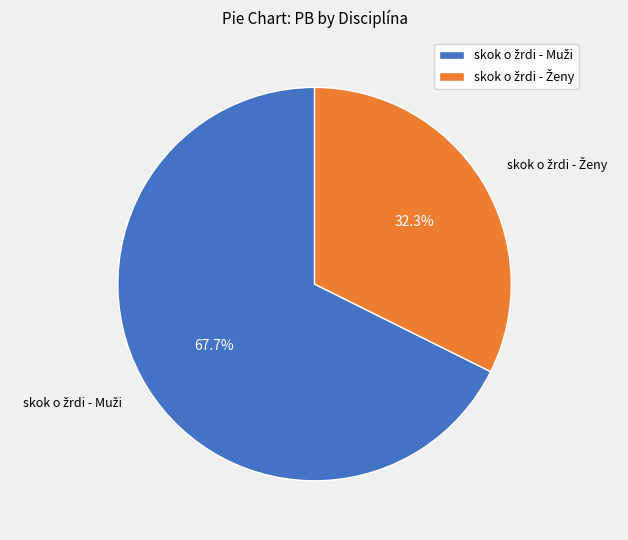

How many slices are in this pie chart?

2